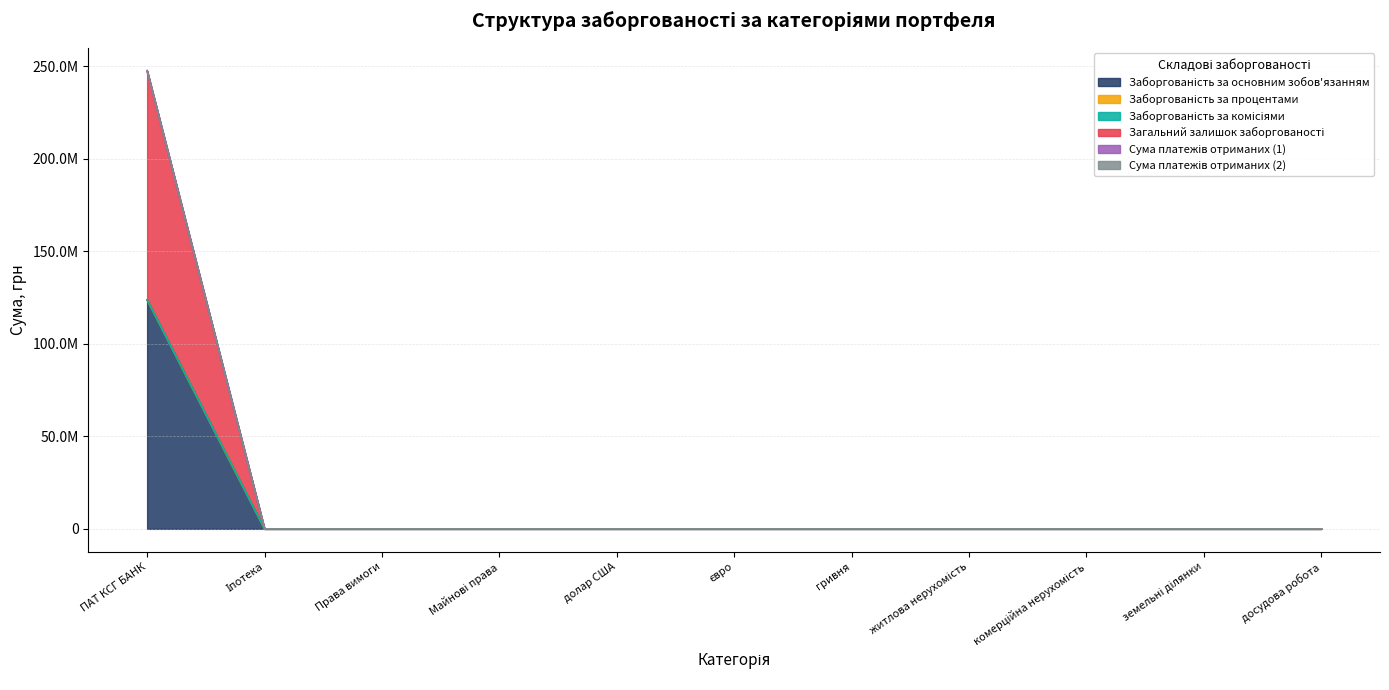

At which category is the sum across all series the highest?

ПАТ КСГ БАНК